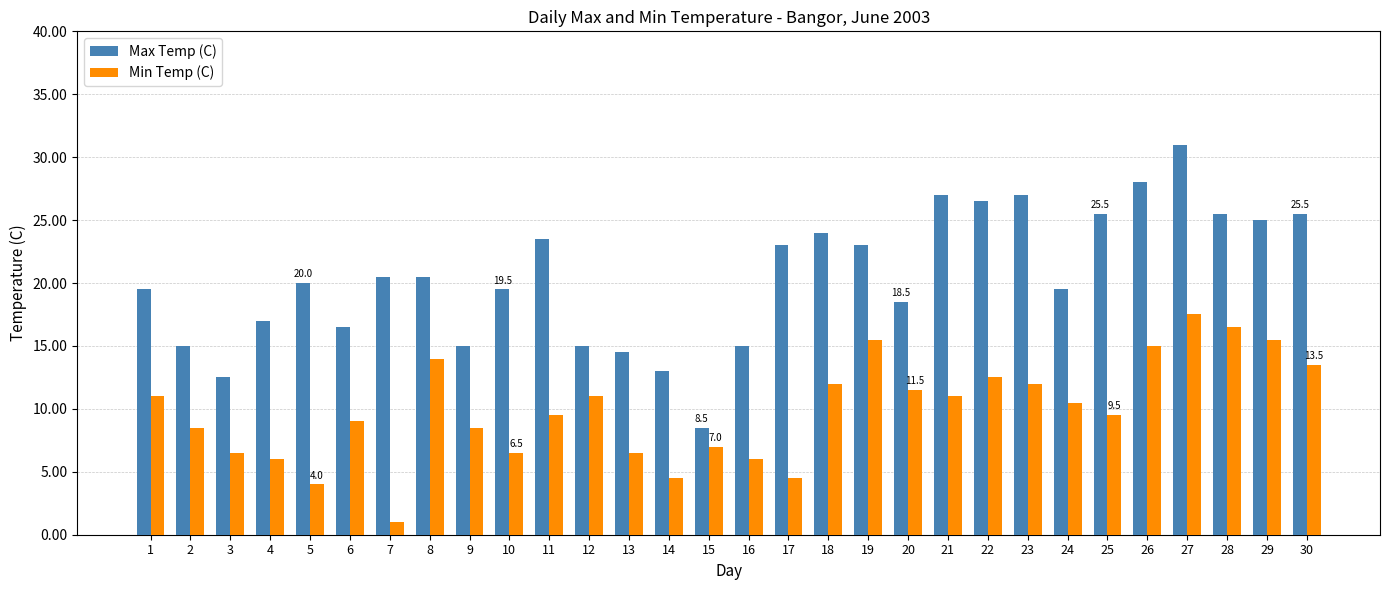

What is the spread (max minus min) of values at 9?

6.5